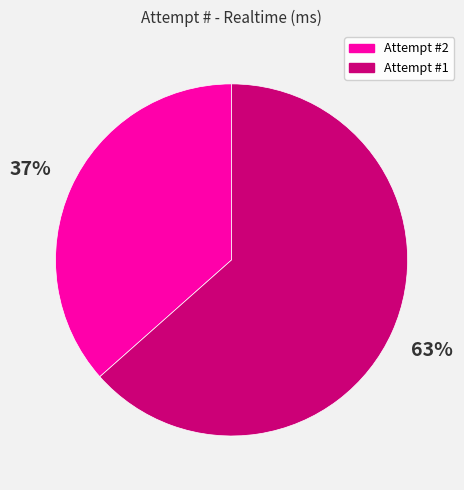

The Attempt #2 slice represents 44% of the pie. True or false?

False